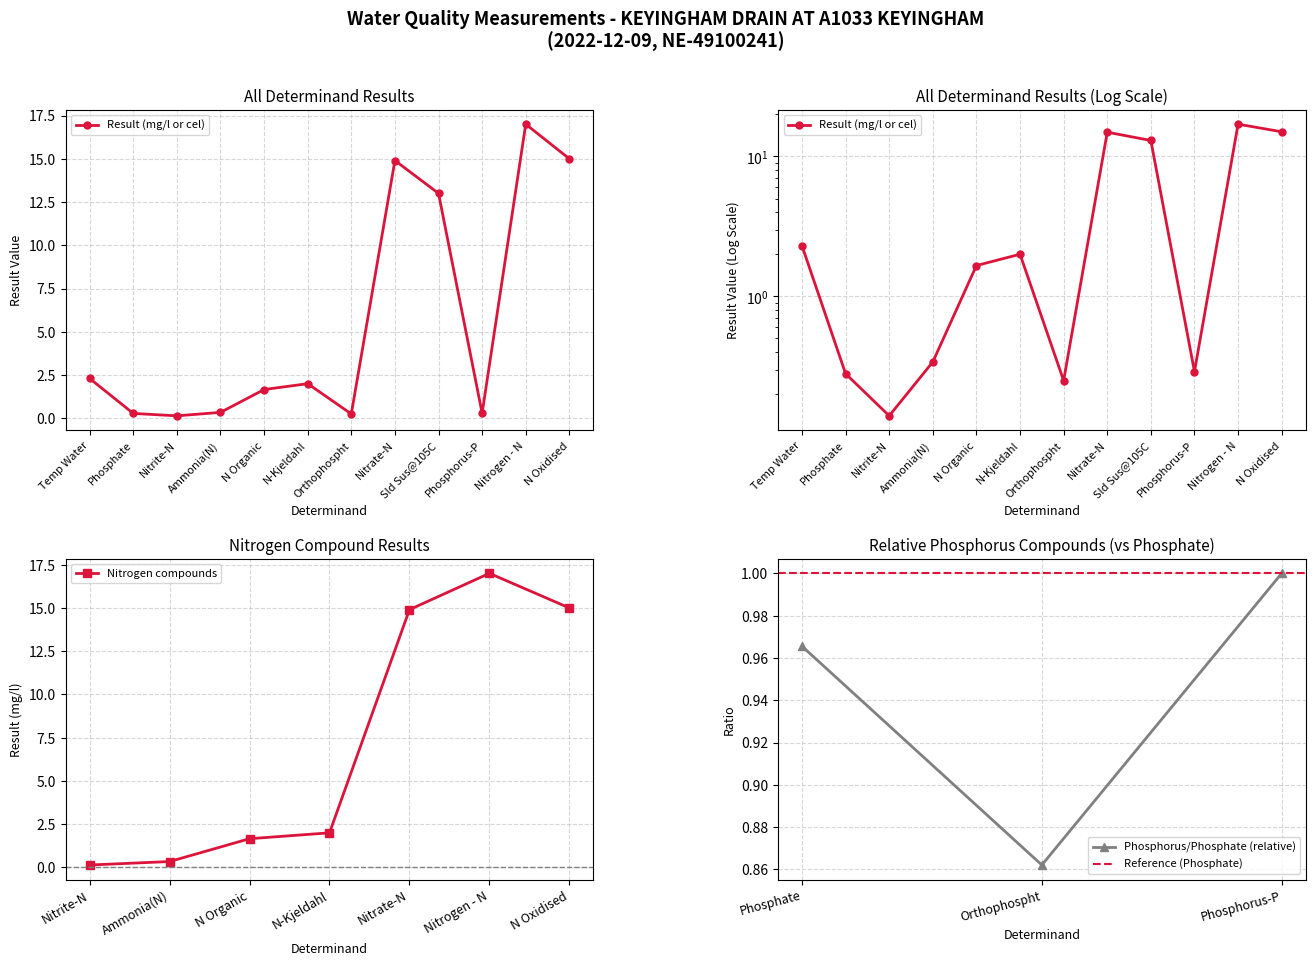

True or false: there are more than 1 points higher than both neighbors.

True